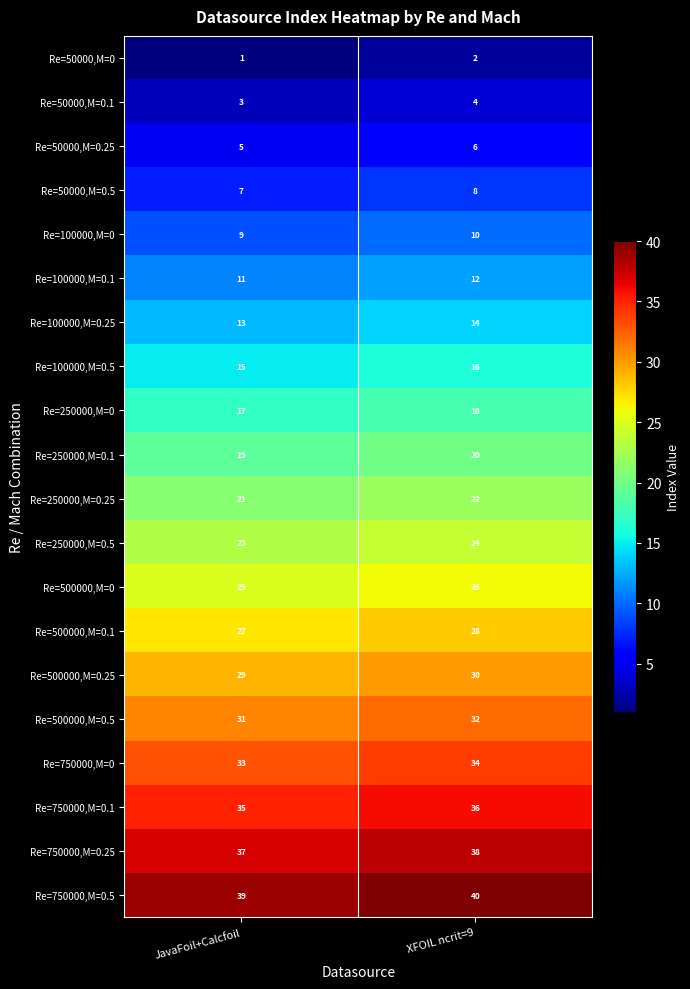

What is the sum of the Re=50000,M=0.1 values at XFOIL ncrit=9 and JavaFoil+Calcfoil?

7